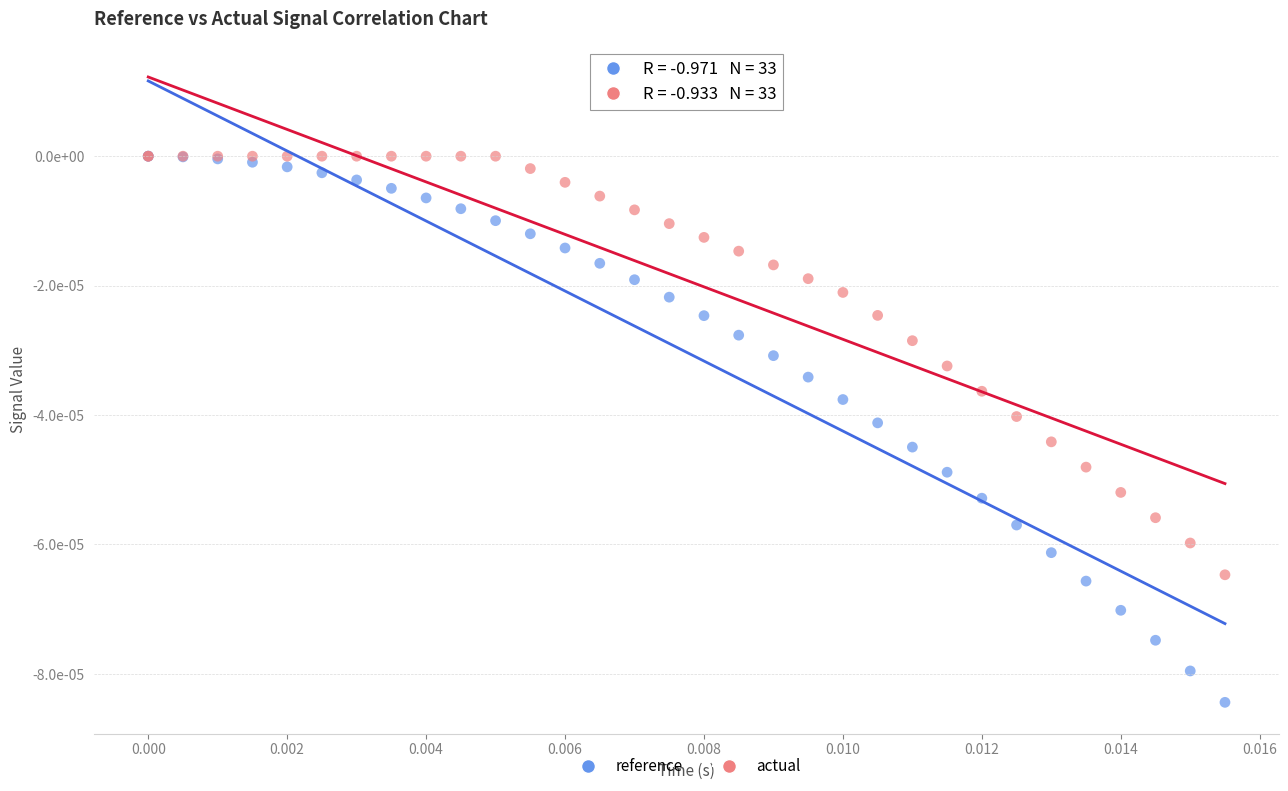

Which series contains the lowest Y value?

reference